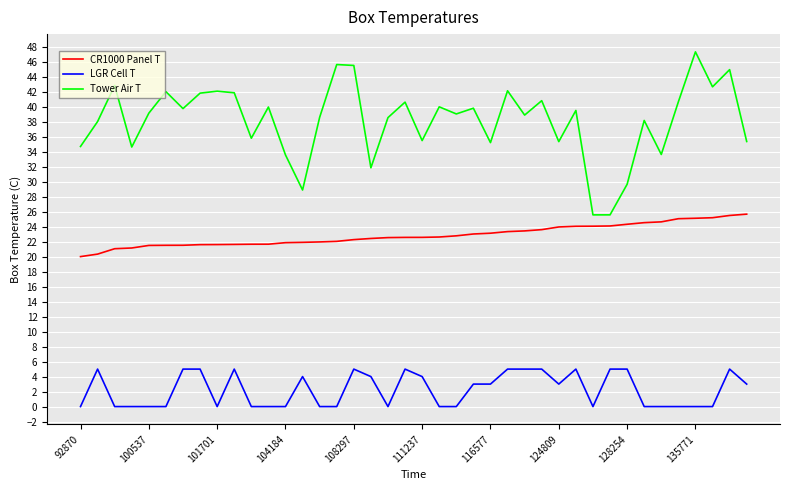

What is the highest value of the LGR Cell T series?

5.0